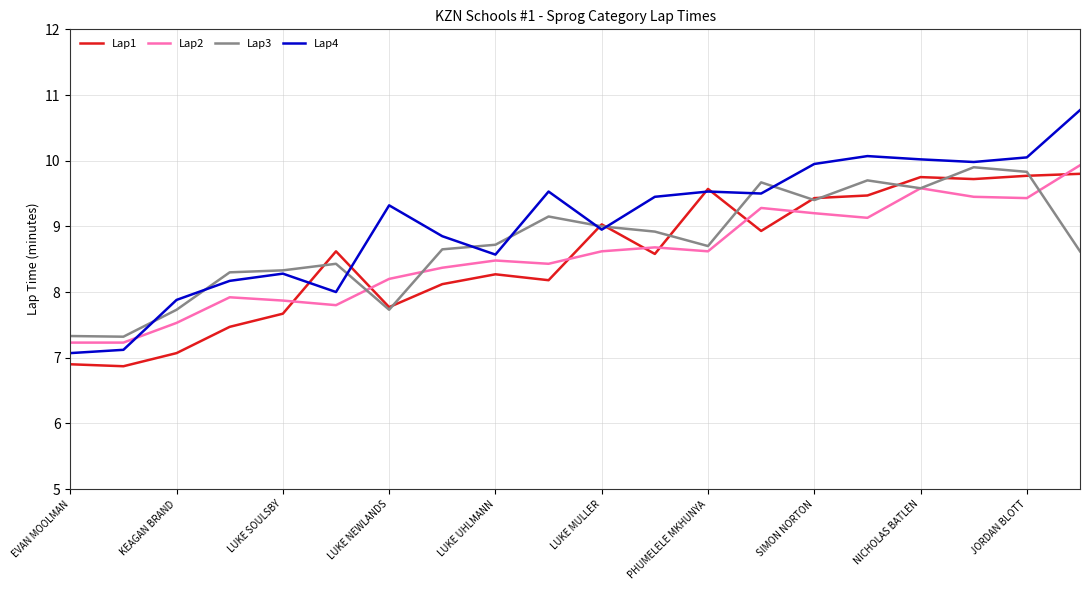

What is the highest value of the Lap2 series?

9.9